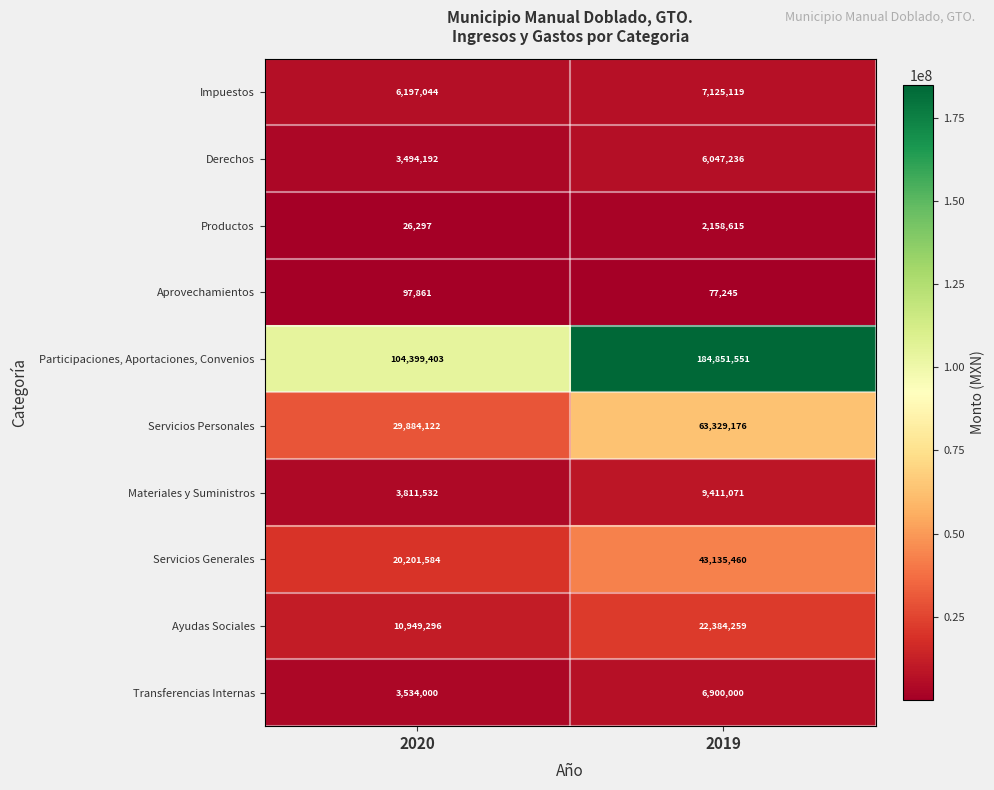

What is the difference between the highest and lowest values at 2020?

104373106